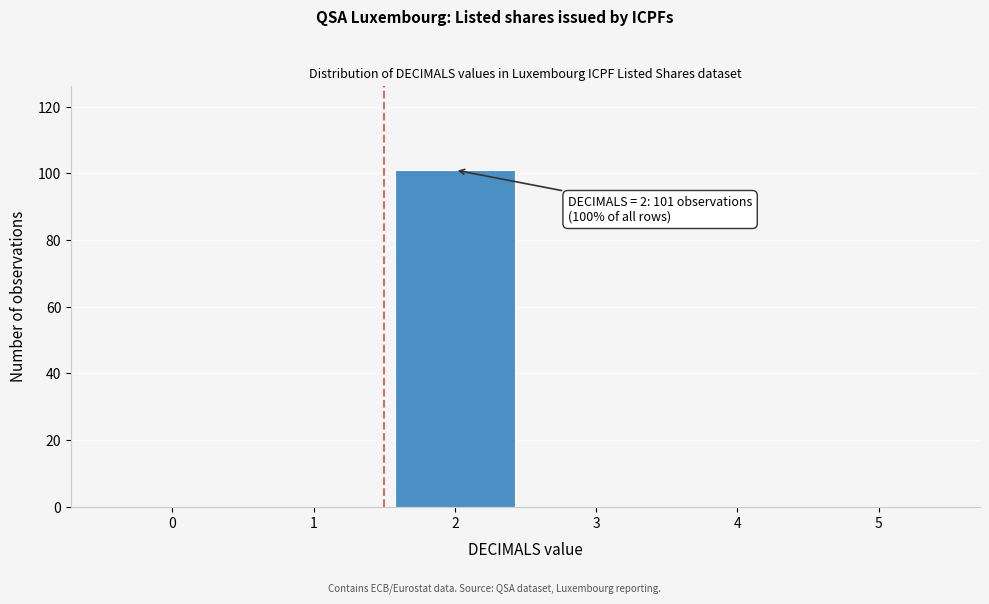

Reading left to right, transcribe all the data shown in this chart.

0=0	1=0	2=101	3=0	4=0	5=0